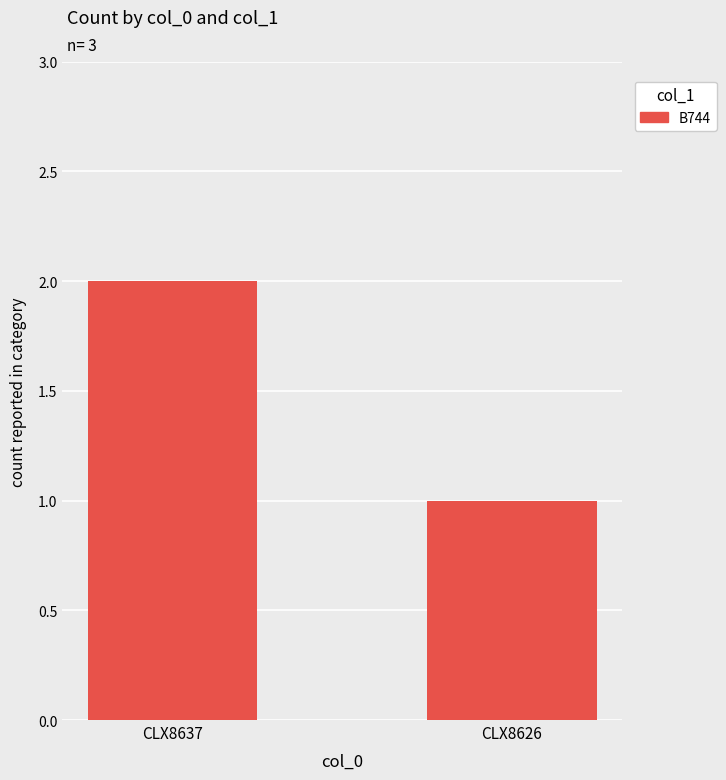

How many bars are there in total?

2